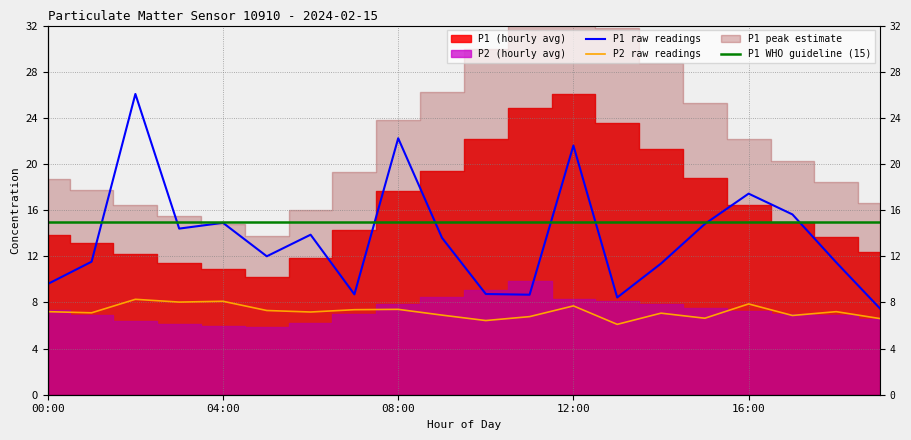

The P1 raw readings series shows 28.9 at 08:00. True or false?

False